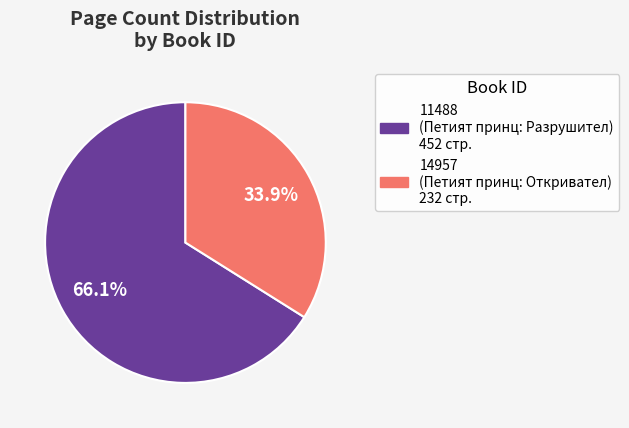

Which category has the biggest portion of the pie?

11488